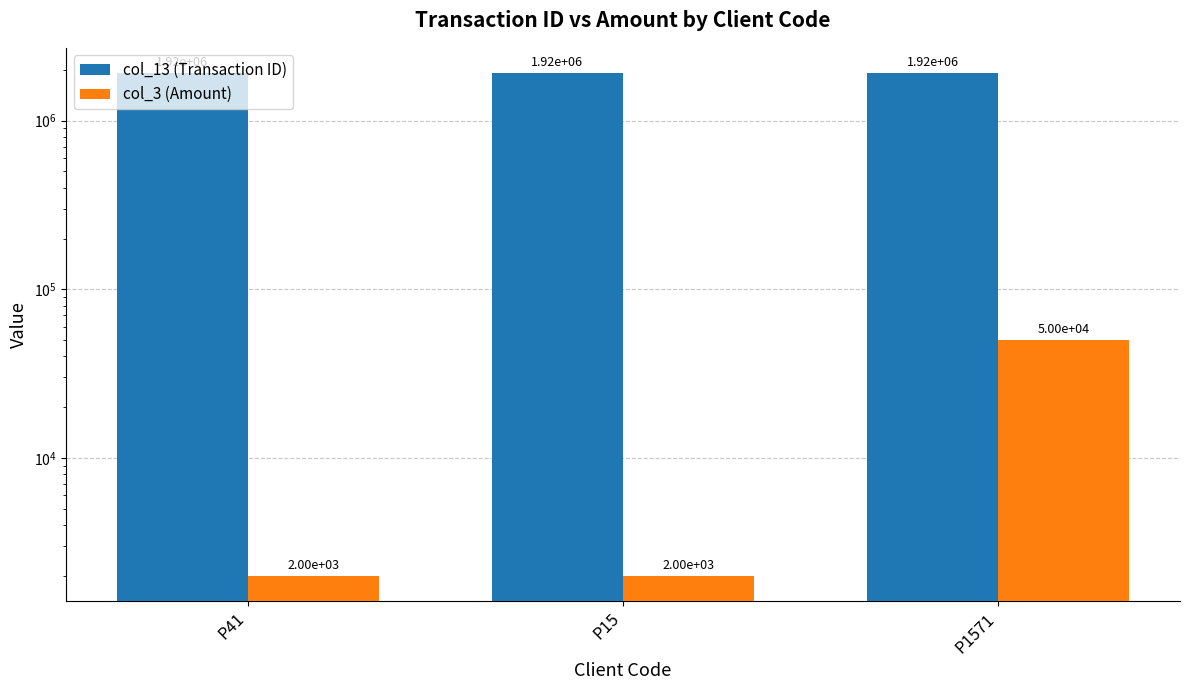

How many groups of bars are there?

3